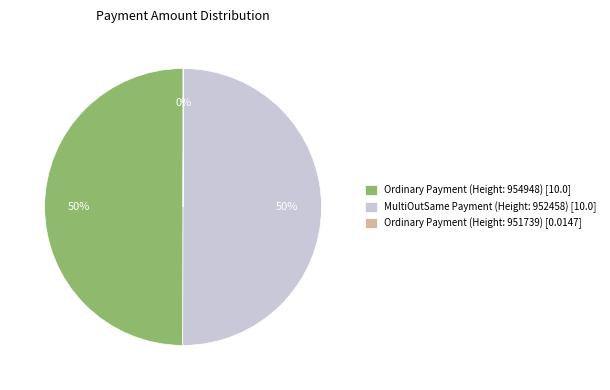

Combined, do Ordinary Payment (Height: 954948) [10.0] and MultiOutSame Payment (Height: 952458) [10.0] account for over 50%?

Yes